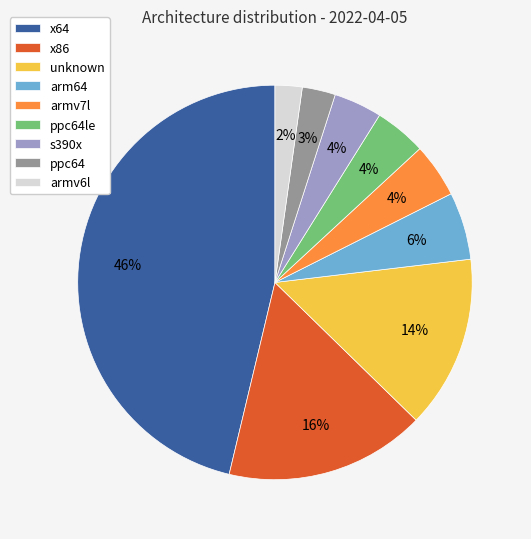

Is there any slice that represents more than half of the pie?

No